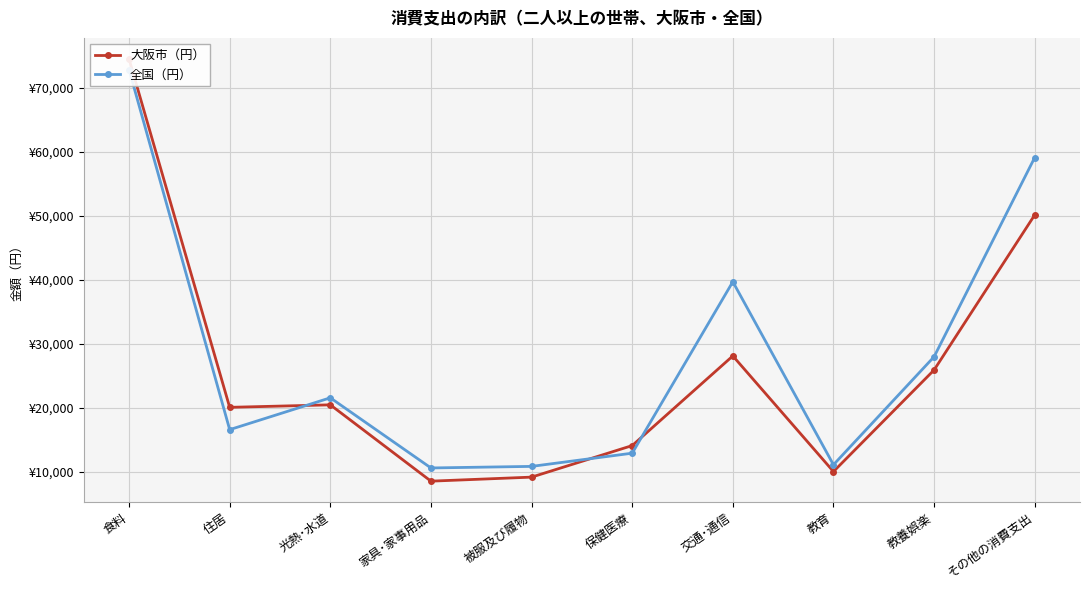

How many intersections are there between 大阪市（円） and 全国（円）?

3